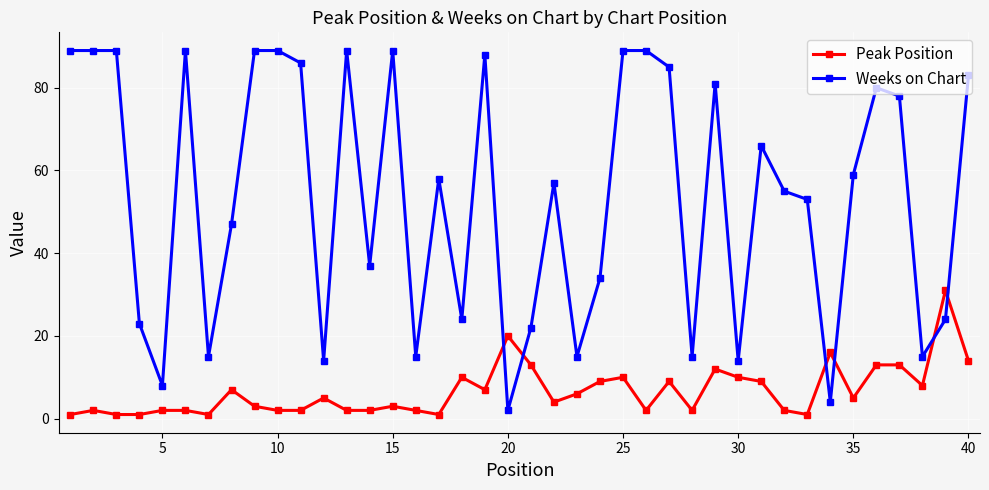

What is the difference between the second highest and minimum values in the Weeks on Chart series?

87